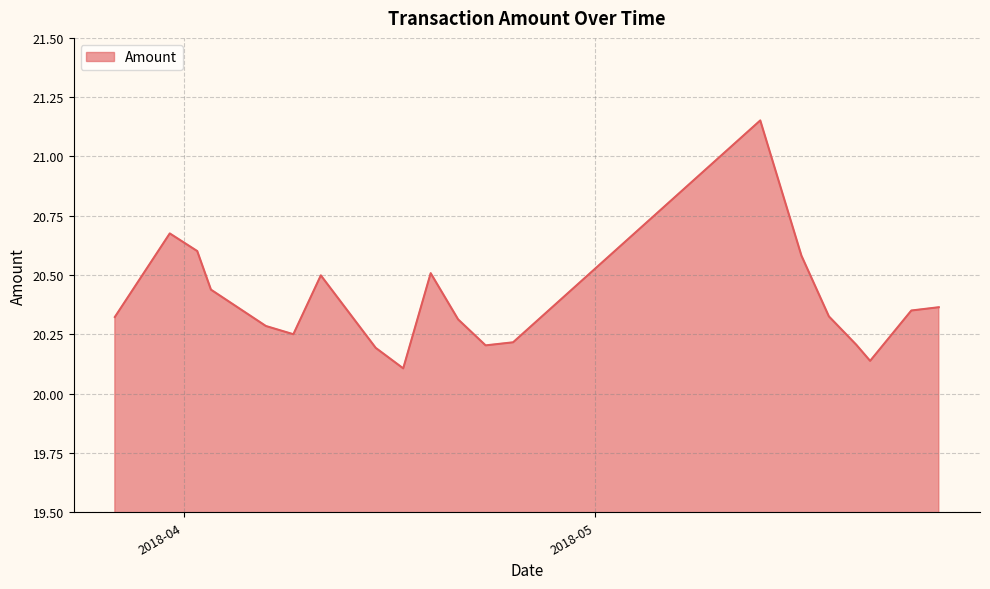

Does the chart have visible grid lines?

Yes